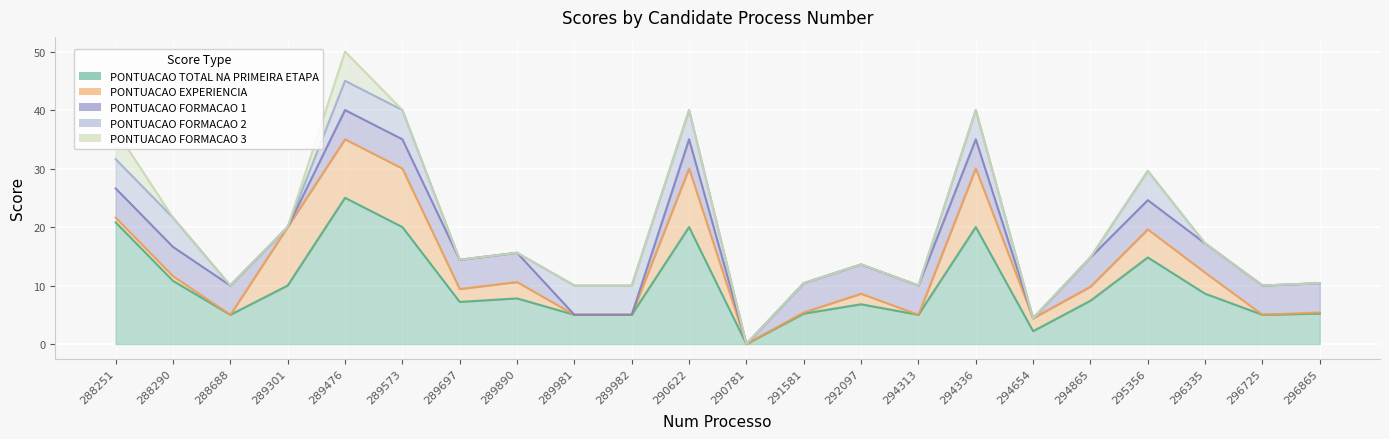

Reading right to left, transcribe all the data shown in this chart.

PONTUACAO TOTAL NA PRIMEIRA ETAPA: 5.2	5.0	8.6	14.8	7.4	2.2	20.0	5.0	6.8	5.2	0.0	20.0	5.0	5.0	7.8	7.2	20.0	25.0	10.0	5.0	10.8	20.8
PONTUACAO EXPERIENCIA: 0.2	0.0	3.6	4.8	2.4	2.2	10.0	0.0	1.8	0.2	0.0	10.0	0.0	0.0	2.8	2.2	10.0	10.0	10.0	0.0	0.8	0.8
PONTUACAO FORMACAO 1: 5.0	5.0	5.0	5.0	5.0	0.0	5.0	5.0	5.0	5.0	0.0	5.0	0.0	0.0	5.0	5.0	5.0	5.0	0.0	5.0	5.0	5.0
PONTUACAO FORMACAO 2: 0.0	0.0	0.0	5.0	0.0	0.0	5.0	0.0	0.0	0.0	0.0	5.0	5.0	5.0	0.0	0.0	5.0	5.0	0.0	0.0	5.0	5.0
PONTUACAO FORMACAO 3: 0.0	0.0	0.0	0.0	0.0	0.0	0.0	0.0	0.0	0.0	0.0	0.0	0.0	0.0	0.0	0.0	0.0	5.0	0.0	0.0	0.0	5.0